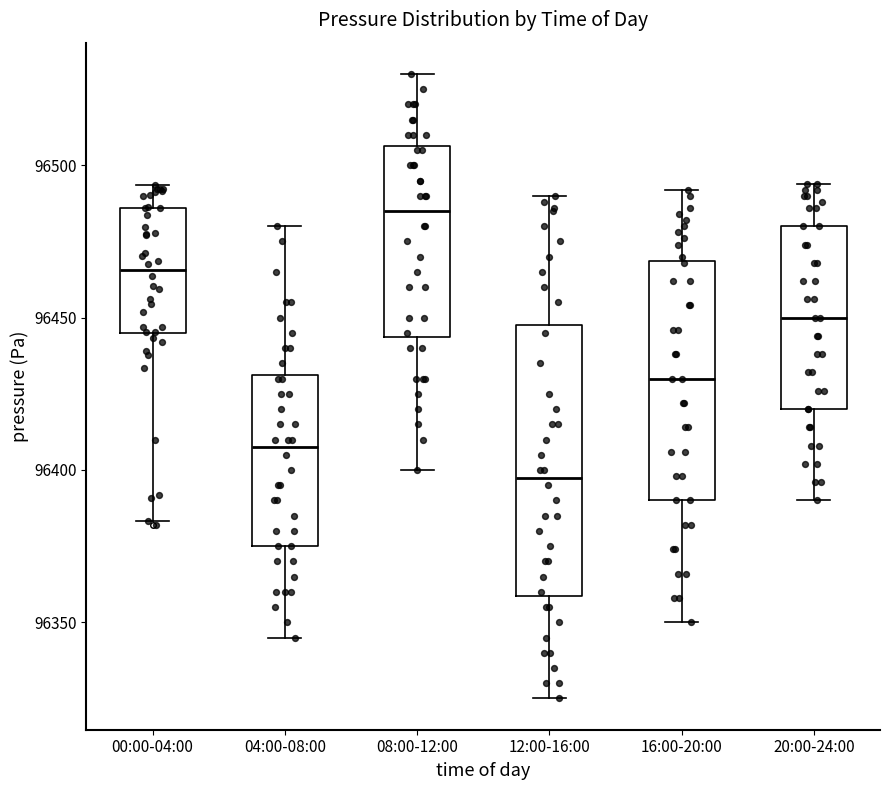

Reading left to right, read every box against the y-axis: the position of its median line, the range the box covers, and the ends of its whiskers. The values are not printed on the chart, so give them approximately, as read against the axis.

00:00-04:00: median 96465, box 96445 to 96485, whiskers 96385 to 96495
04:00-08:00: median 96410, box 96375 to 96430, whiskers 96345 to 96480
08:00-12:00: median 96485, box 96445 to 96505, whiskers 96400 to 96530
12:00-16:00: median 96400, box 96360 to 96450, whiskers 96325 to 96490
16:00-20:00: median 96430, box 96390 to 96470, whiskers 96350 to 96490
20:00-24:00: median 96450, box 96420 to 96480, whiskers 96390 to 96495